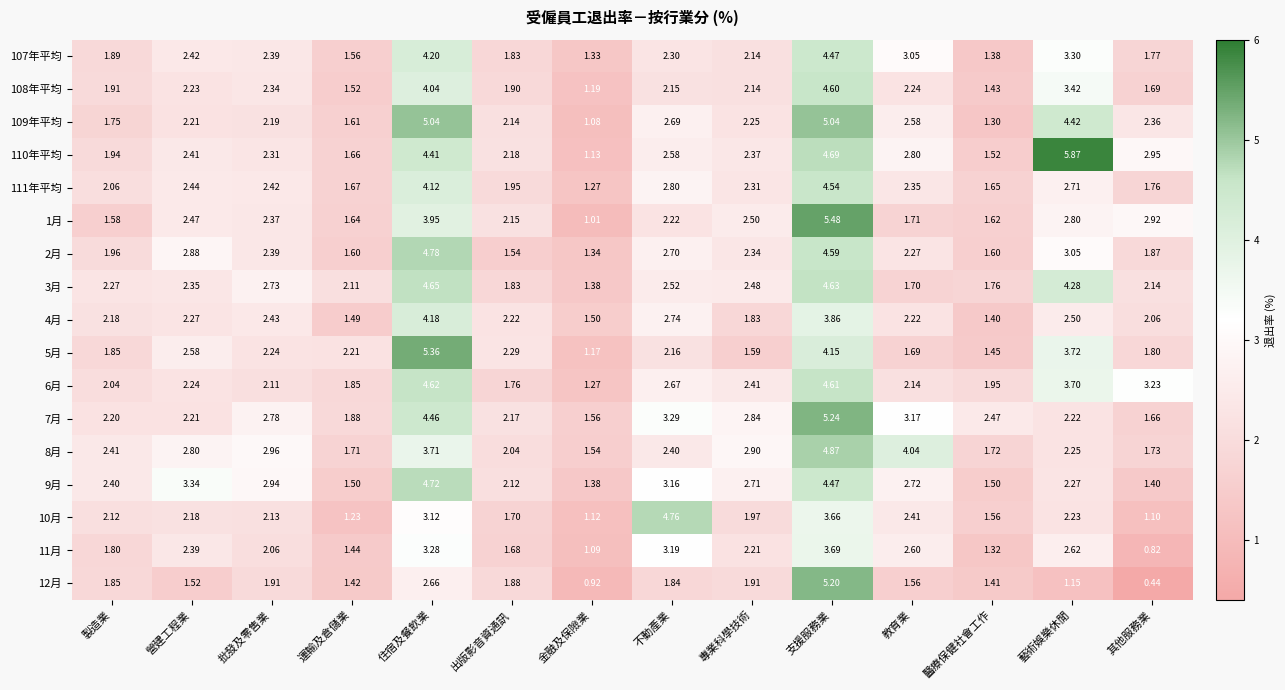

Which label corresponds to the smallest value in the chart?

其他服務業